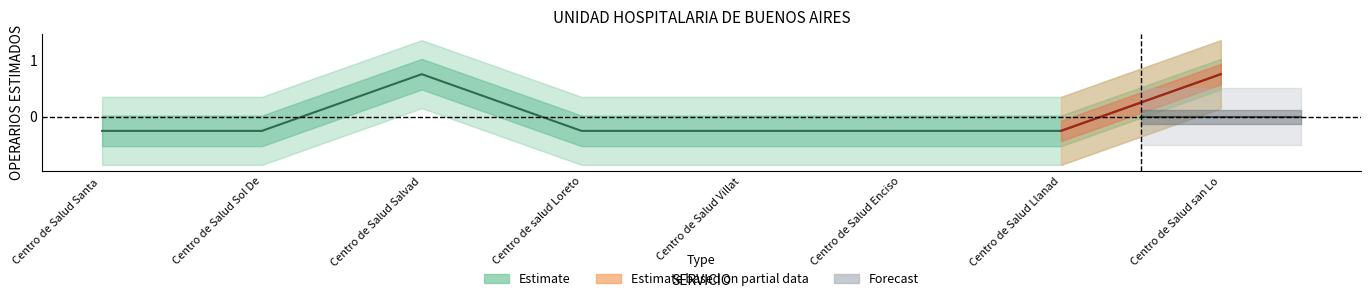

True or false: Forecast and Estimate based on partial data intersect in this chart.

False